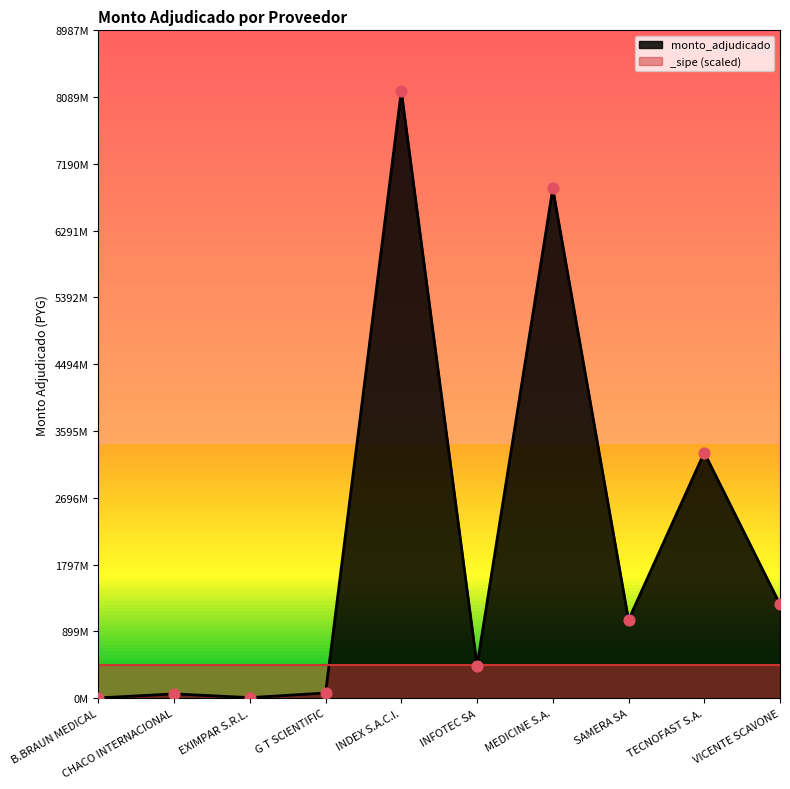

What is the change in value from G T SCIENTIFIC to MEDICINE S.A.?

+6789330542